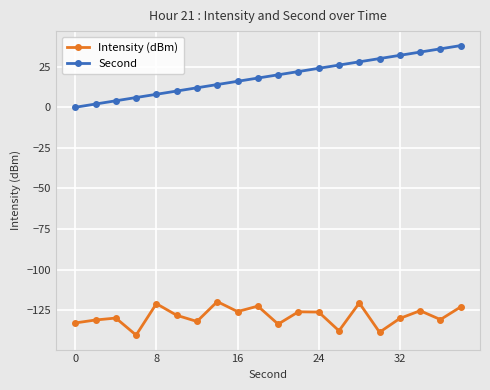

What is the average value of the Second series?

19.0